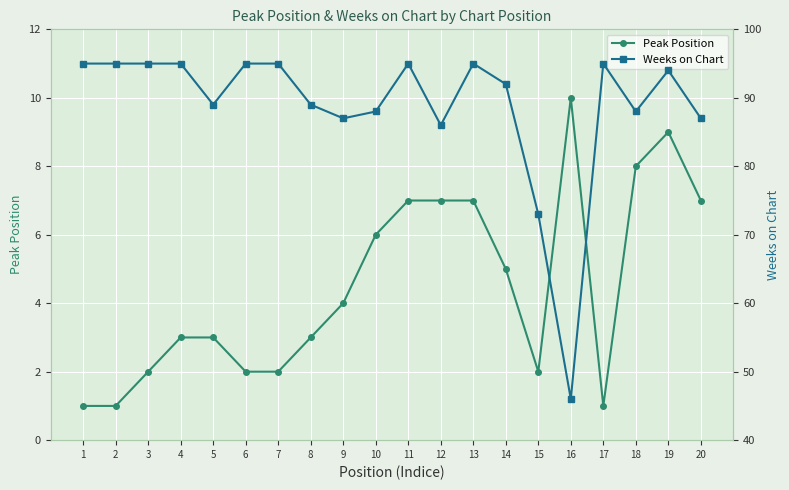

What is the value of the Peak Position point at the 14th from the left?

5